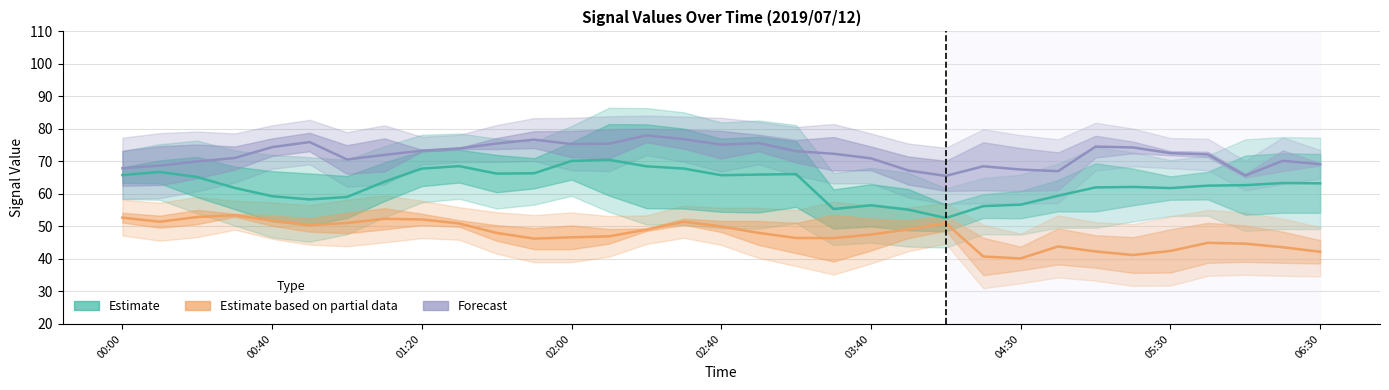

The value of Forecast (2.785 / 5.444) at 26 is 48.0. True or false?

False